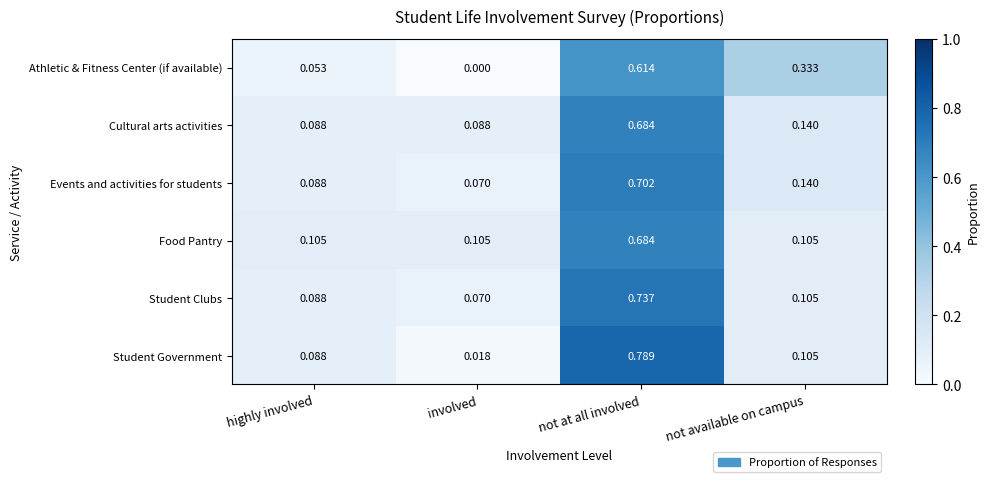

Rank the categories by Events and activities for students value from highest to lowest.

not at all involved, not available on campus, highly involved, involved